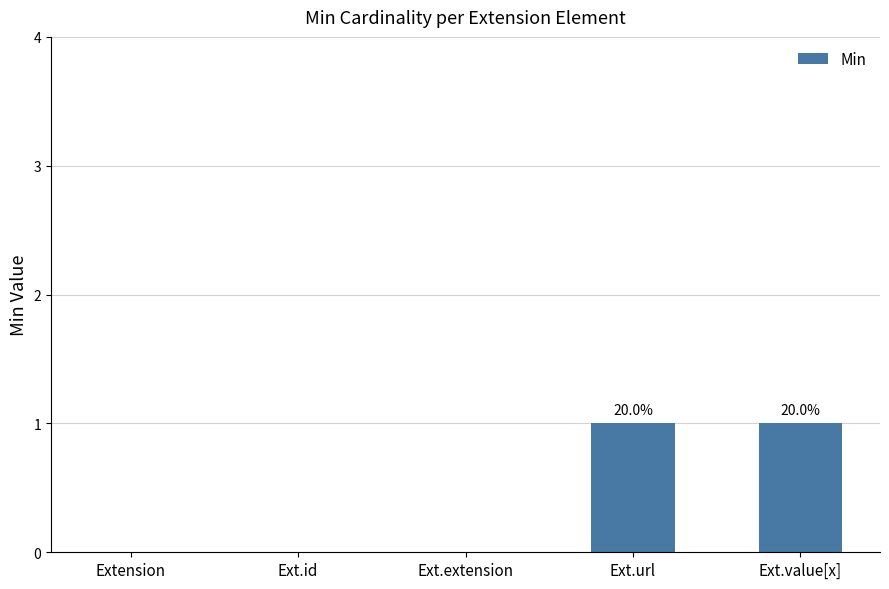

What is the sum of the values at Ext.url and Ext.extension?

1